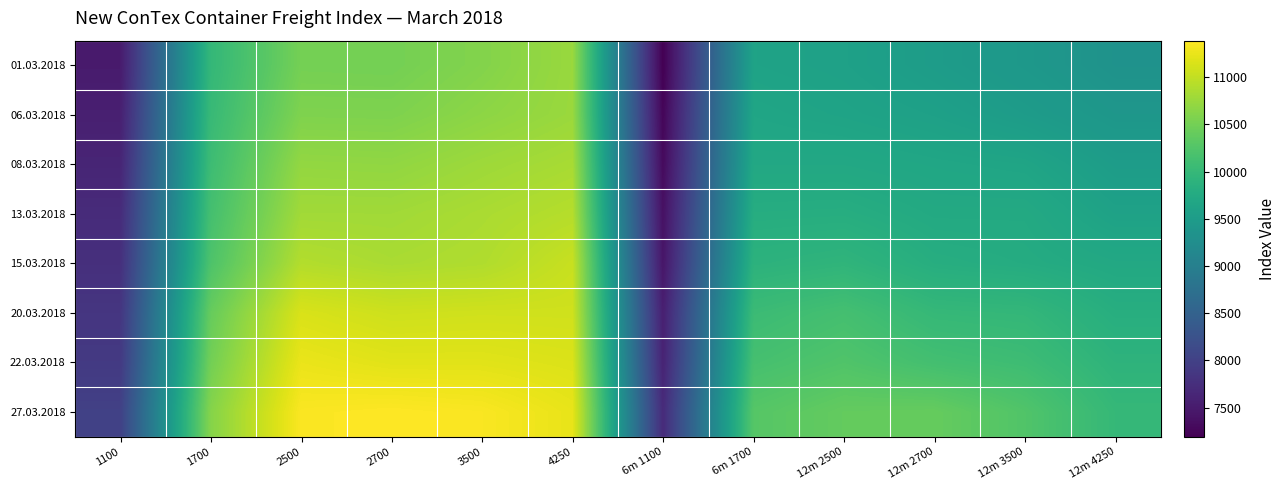

Reading left to right, transcribe all the data shown in this chart.

01.03.2018: 1100=7499	1700=9978	2500=10510	2700=10504	3500=10603	4250=10750	6m 1100=7193	6m 1700=9619	12m 2500=9588	12m 2700=9511	12m 3500=9430	12m 4250=9336
06.03.2018: 1100=7559	1700=10019	2500=10577	2700=10572	3500=10668	4250=10755	6m 1100=7252	6m 1700=9665	12m 2500=9628	12m 2700=9581	12m 3500=9502	12m 4250=9405
08.03.2018: 1100=7628	1700=10072	2500=10708	2700=10696	3500=10776	4250=10840	6m 1100=7305	6m 1700=9714	12m 2500=9714	12m 2700=9678	12m 3500=9649	12m 4250=9511
13.03.2018: 1100=7711	1700=10140	2500=10799	2700=10797	3500=10854	4250=10922	6m 1100=7379	6m 1700=9800	12m 2500=9808	12m 2700=9742	12m 3500=9743	12m 4250=9600
15.03.2018: 1100=7764	1700=10216	2500=10908	2700=10852	3500=10888	4250=11035	6m 1100=7440	6m 1700=9888	12m 2500=9933	12m 2700=9812	12m 3500=9779	12m 4250=9722
20.03.2018: 1100=7848	1700=10403	2500=11144	2700=11070	3500=11087	4250=11083	6m 1100=7556	6m 1700=10054	12m 2500=10140	12m 2700=9993	12m 3500=9972	12m 4250=9820
22.03.2018: 1100=7899	1700=10493	2500=11256	2700=11198	3500=11197	4250=11159	6m 1100=7609	6m 1700=10151	12m 2500=10239	12m 2700=10132	12m 3500=10079	12m 4250=9912
27.03.2018: 1100=8002	1700=10615	2500=11361	2700=11387	3500=11356	4250=11242	6m 1100=7706	6m 1700=10283	12m 2500=10390	12m 2700=10402	12m 3500=10243	12m 4250=9993